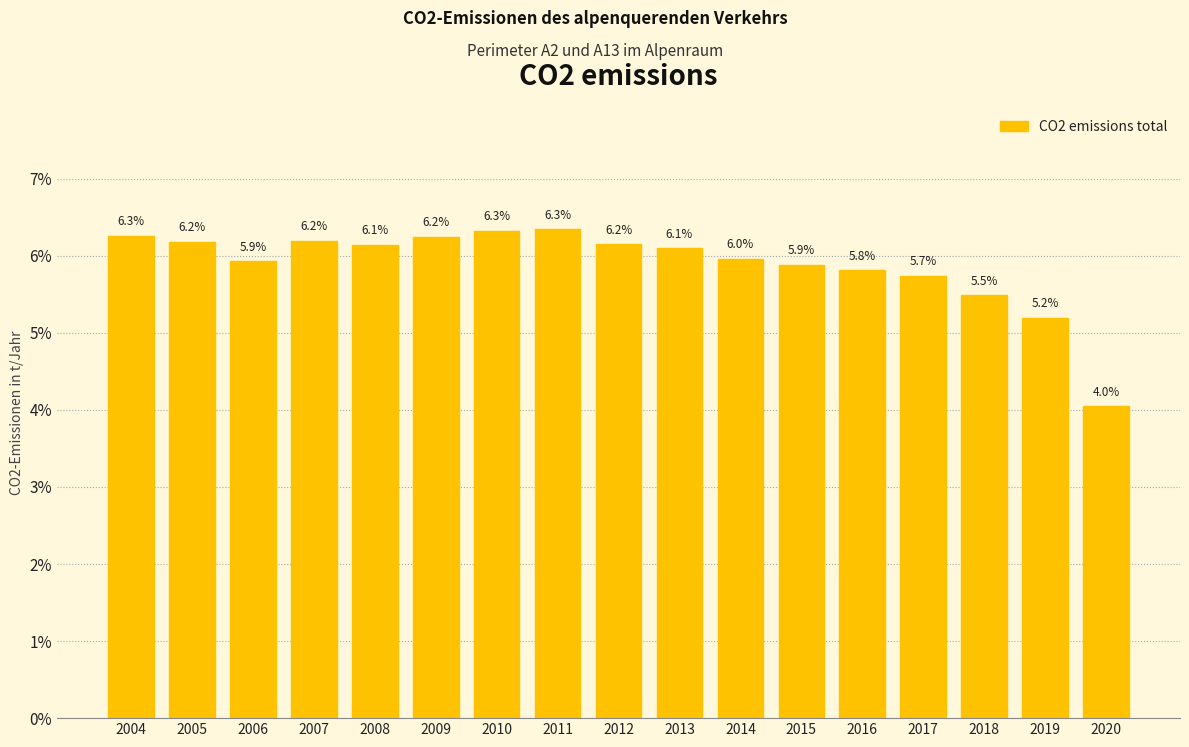

Reading left to right, transcribe all the data shown in this chart.

6.3	6.2	5.9	6.2	6.1	6.2	6.3	6.3	6.2	6.1	6.0	5.9	5.8	5.7	5.5	5.2	4.0